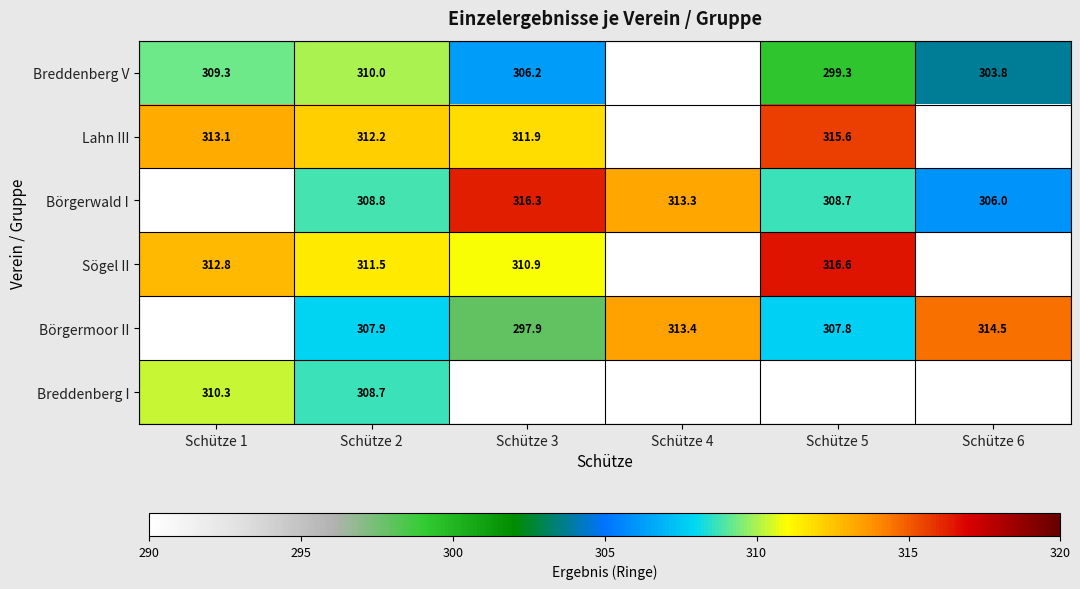

How many series are shown in this chart?

6